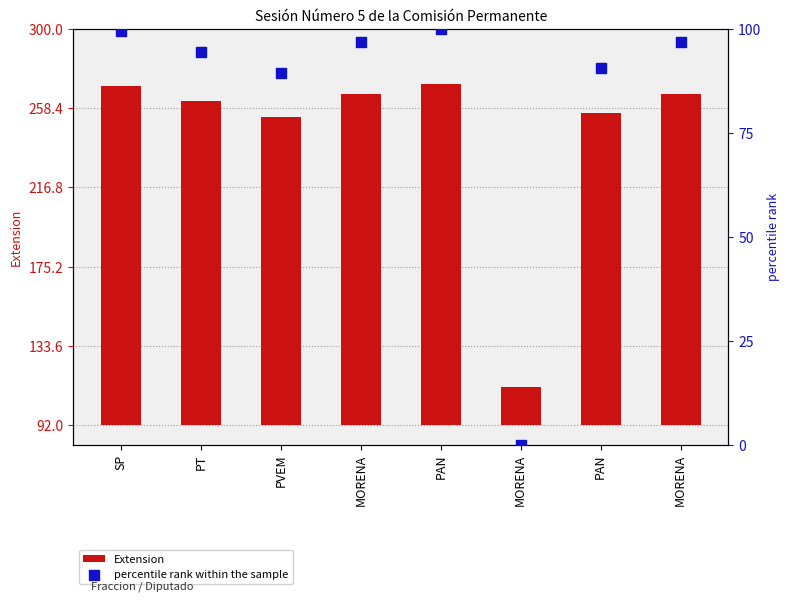

What is the total value across all series at MORENA?

270.9